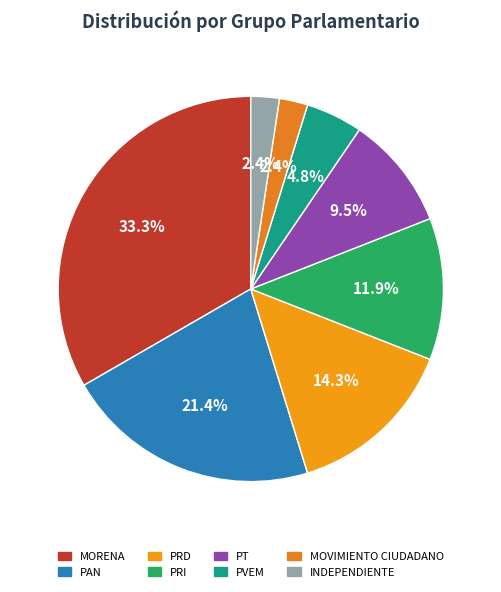

Is the sum of MOVIMIENTO CIUDADANO and INDEPENDIENTE greater than half?

No